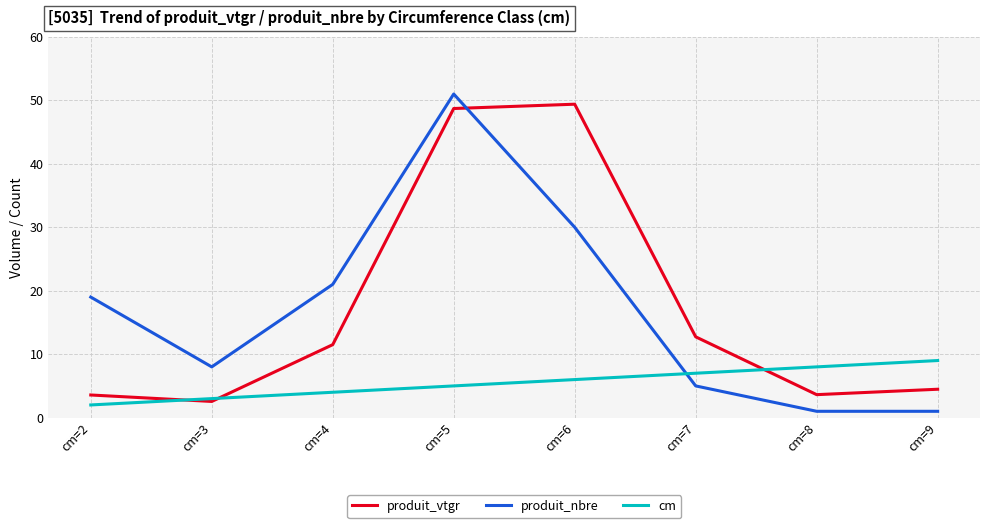

Which series changed the most between cm=4 and cm=9?

produit_nbre